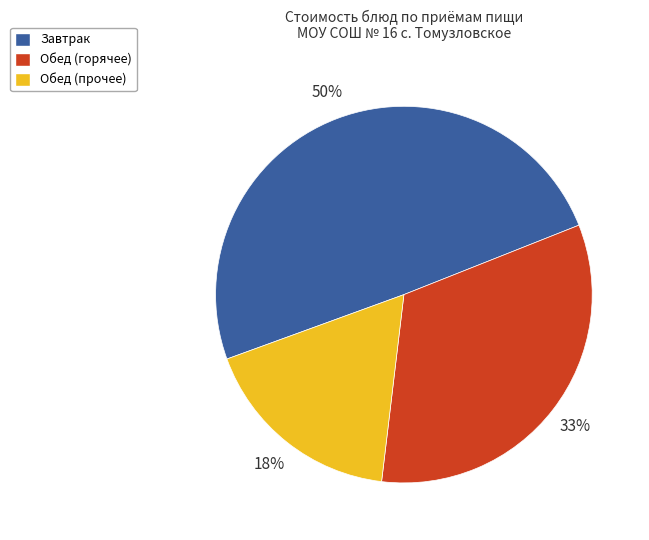

True or false: Обед (горячее) accounts for 33% of the total.

True